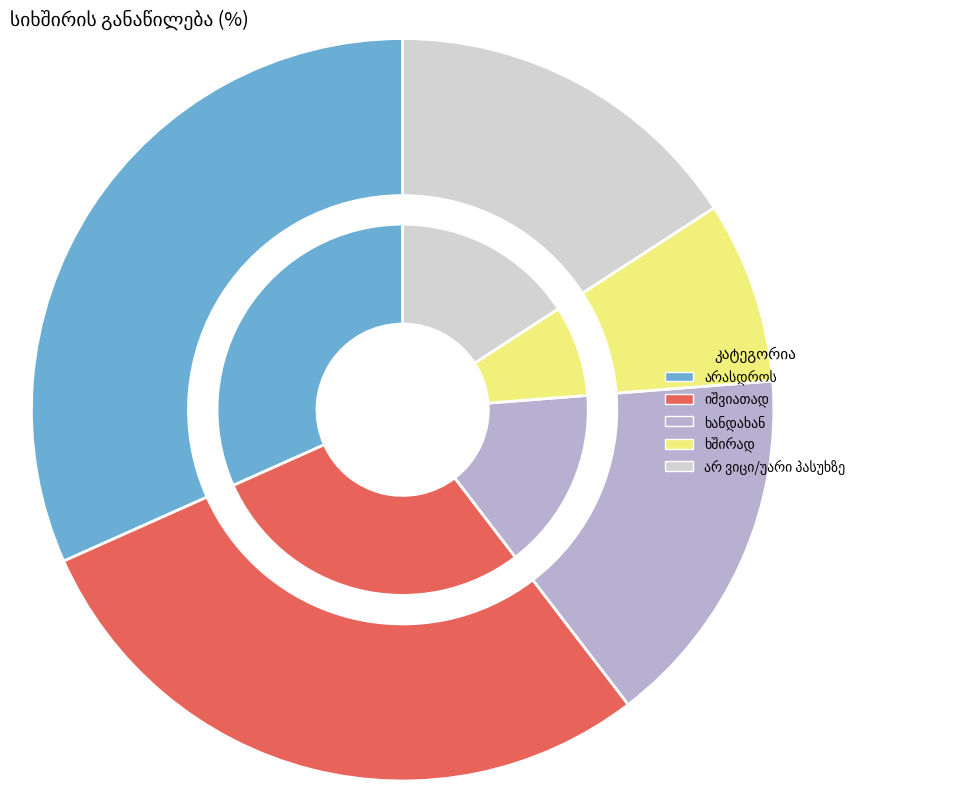

What percentage is NOT represented by არასდროს?

68.3%